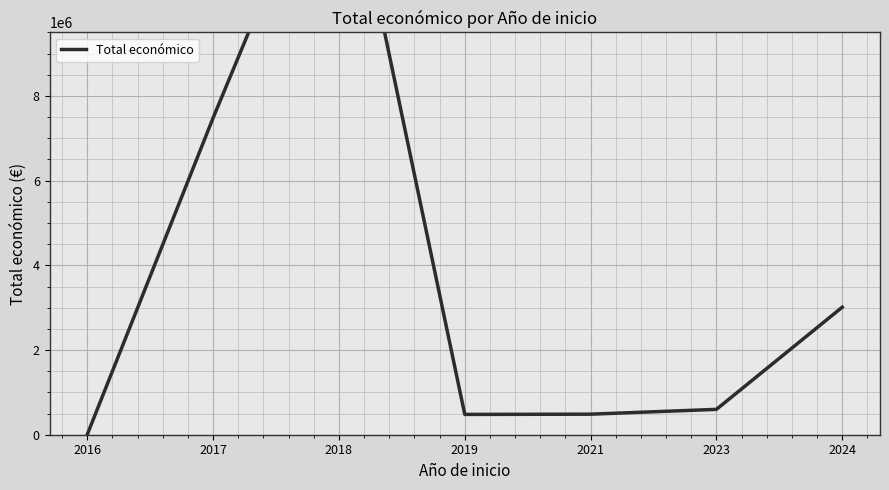

What is the difference between the second highest and minimum values?

7475804